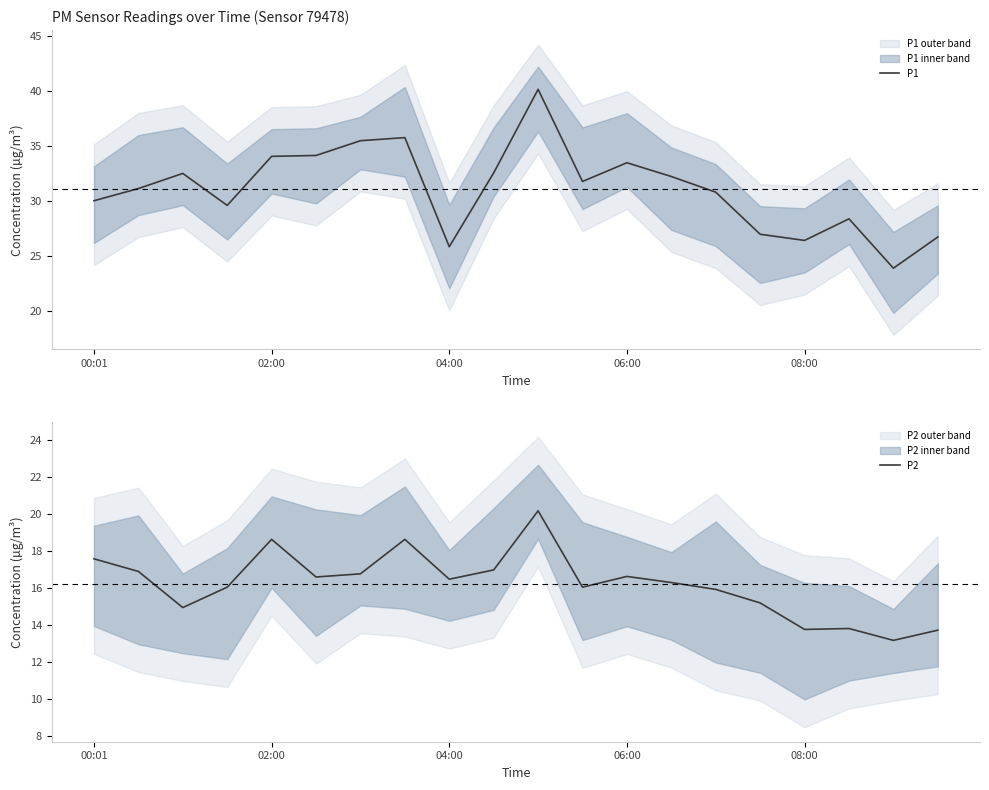

What is the lowest value of the P1 series?

23.9